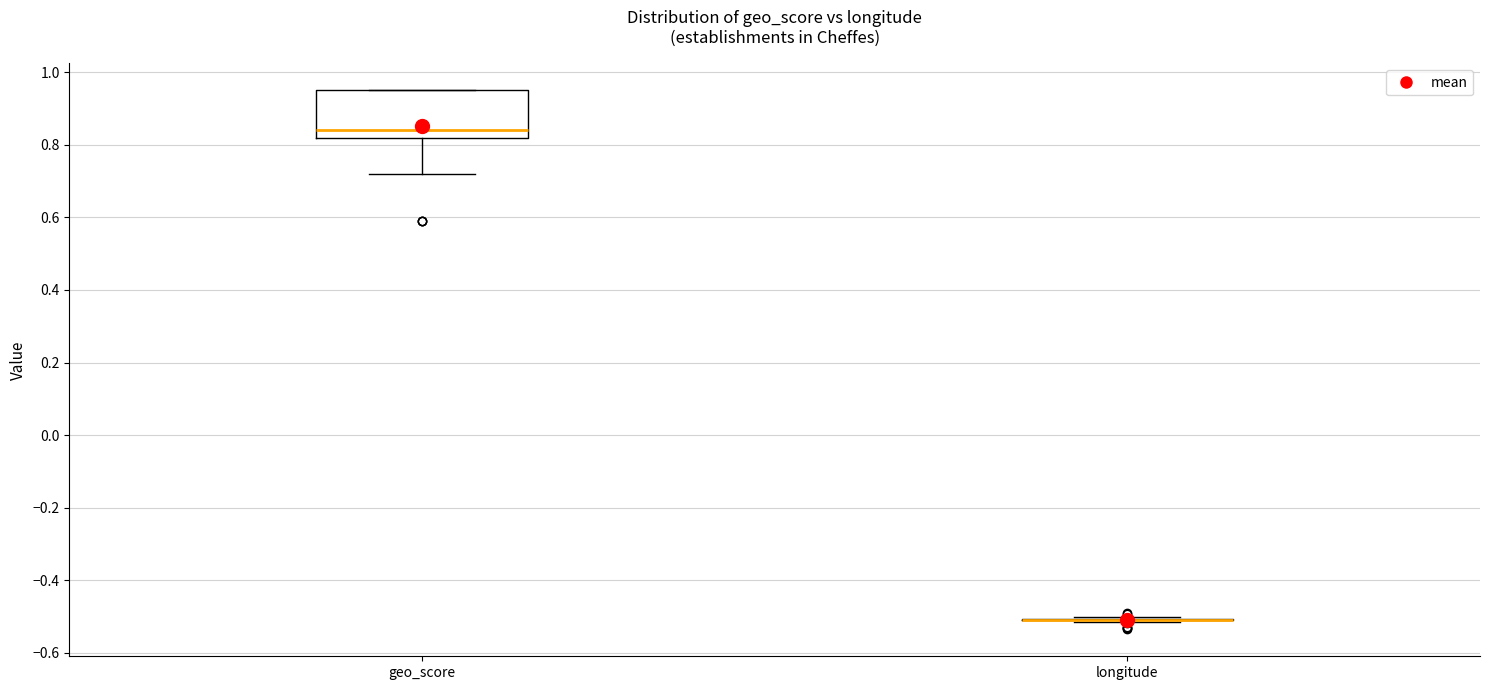

Reading left to right, read every box against the y-axis: the position of its median line, the range the box covers, and the ends of its whiskers. The values are not printed on the chart, so give them approximately, as read against the axis.

geo_score: median 0.84, box 0.82 to 0.96, whiskers 0.72 to 0.96
longitude: box collapsed to a line at -0.50, whiskers -0.52 to -0.50